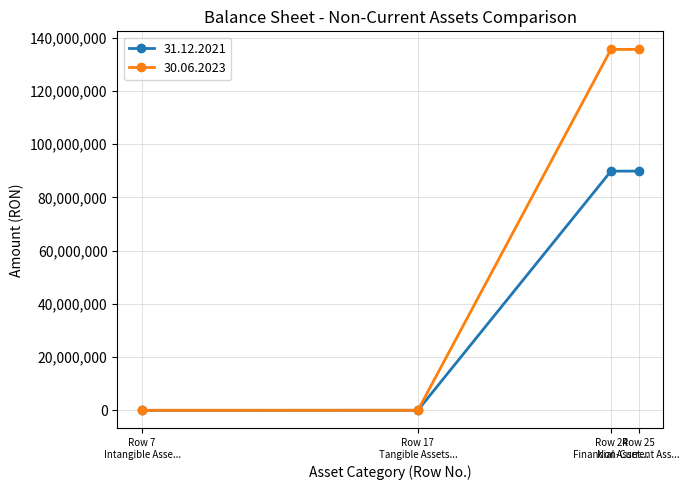

How many categories are shown in the chart?

4